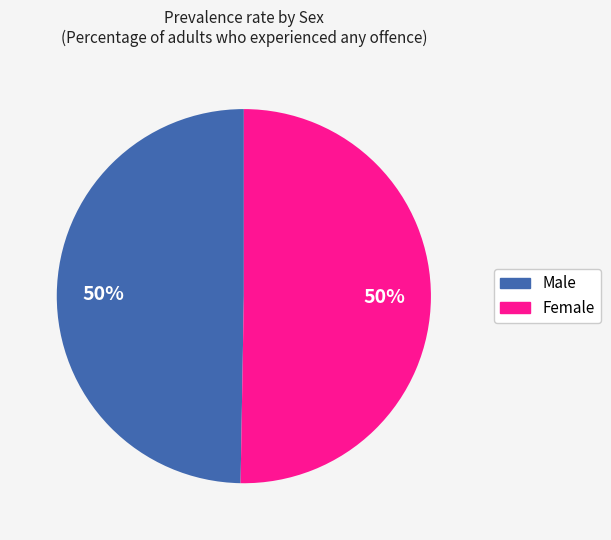

What is the ratio of the value at Male to the value at Female?

1.0